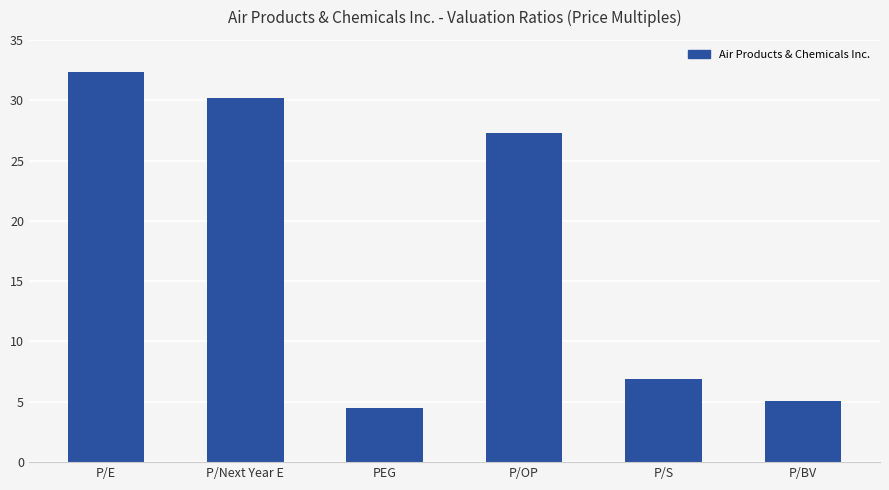

What is the difference between the maximum and second lowest values?

27.3